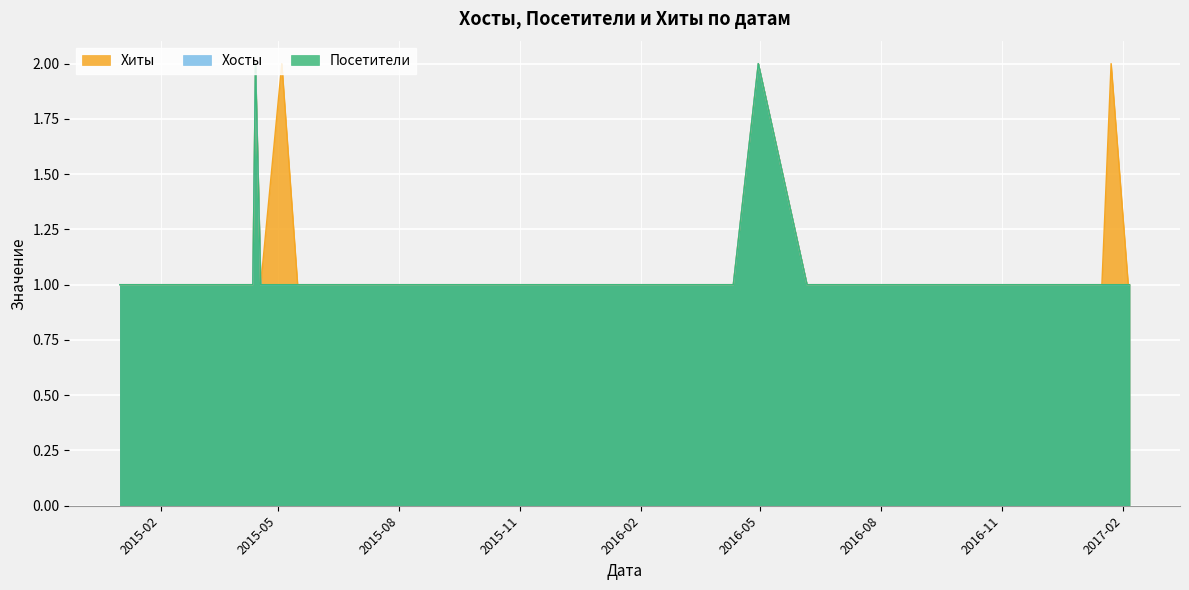

What is the total value across all series at 2015-10-19?

3